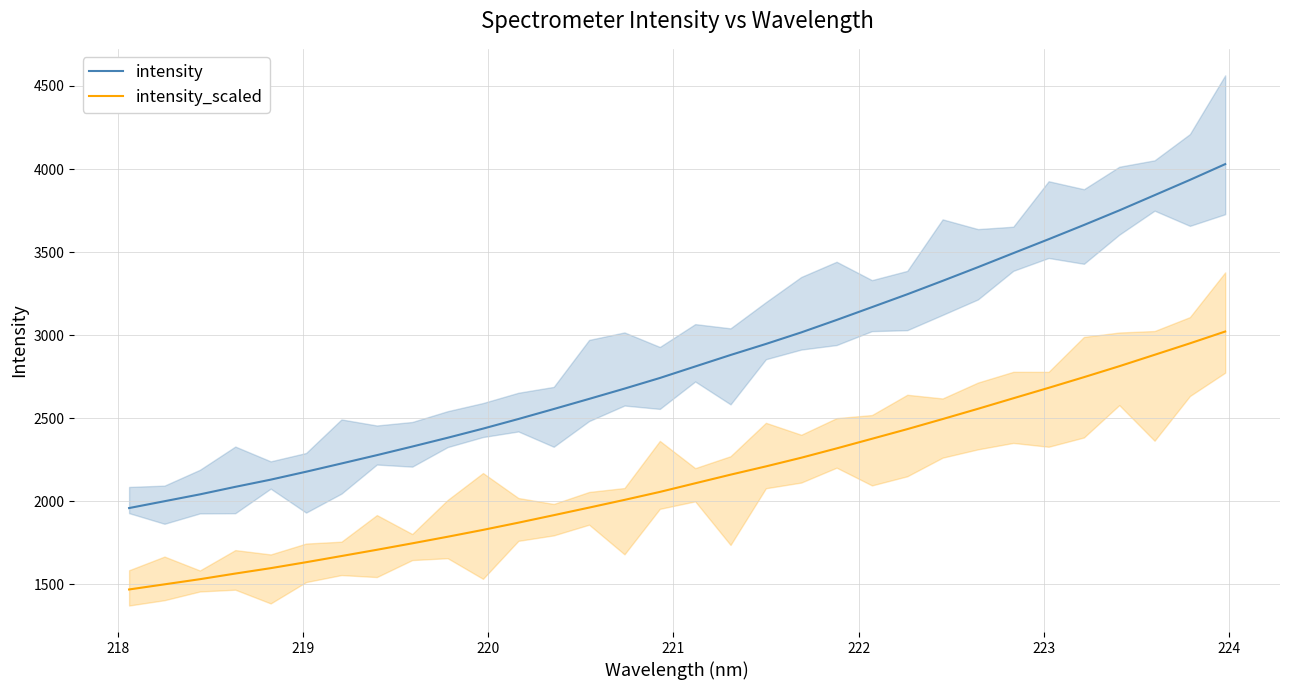

List the series in order of their peak value, lowest first.

intensity_scaled, intensity